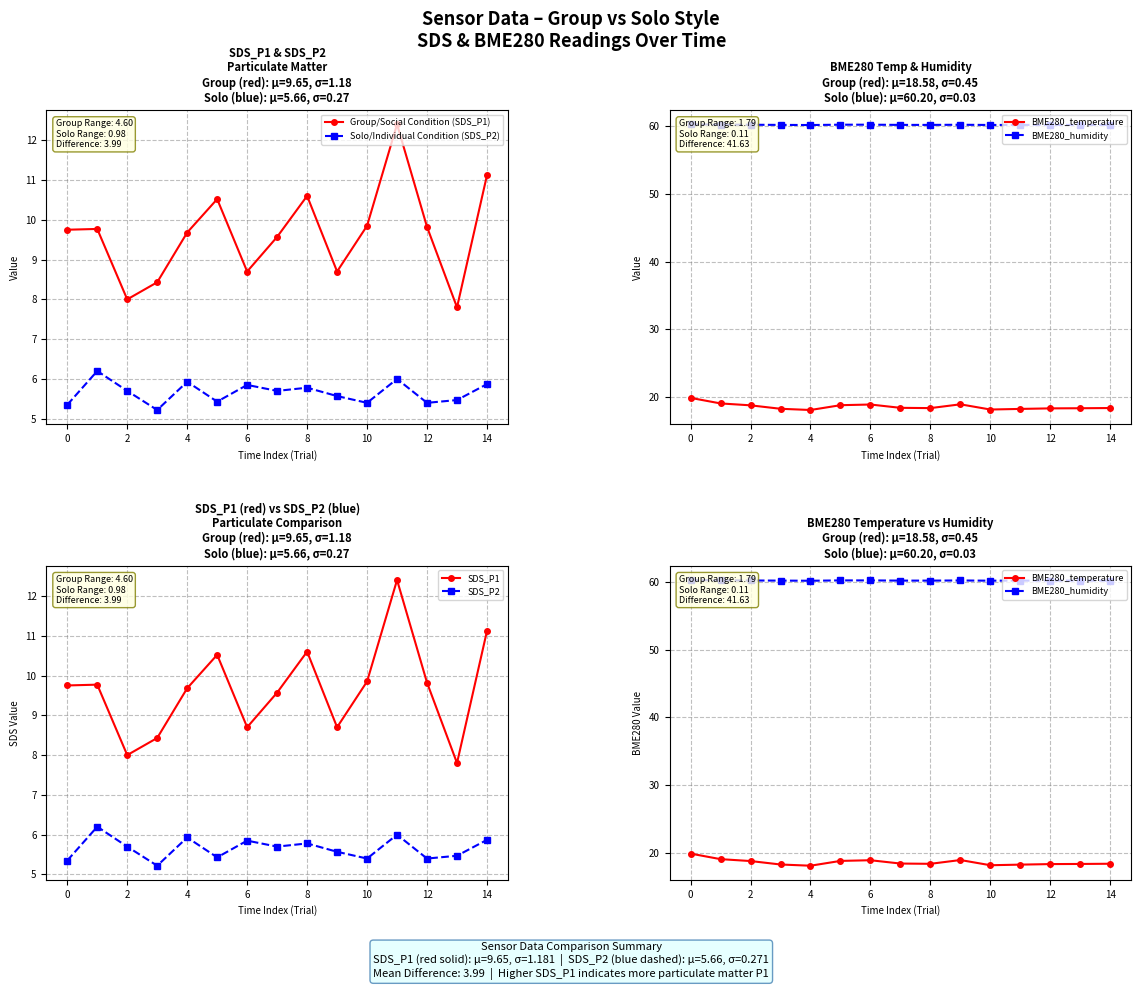

Does the chart have visible grid lines?

Yes